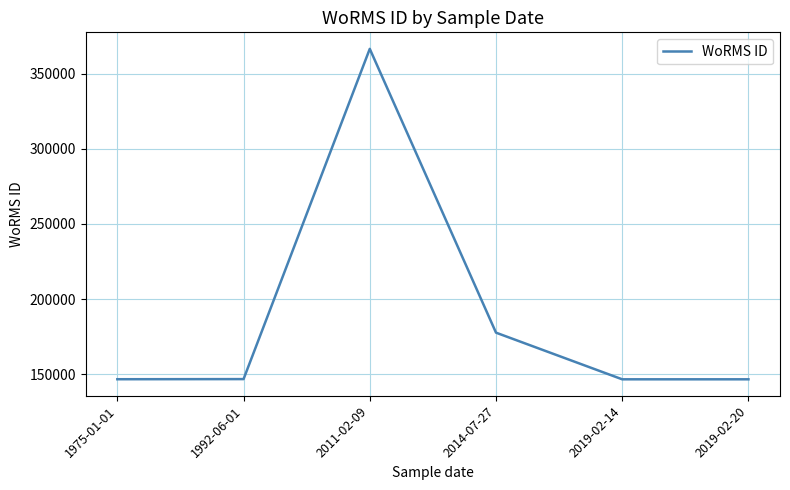

Where is the first local maximum?

2011-02-09